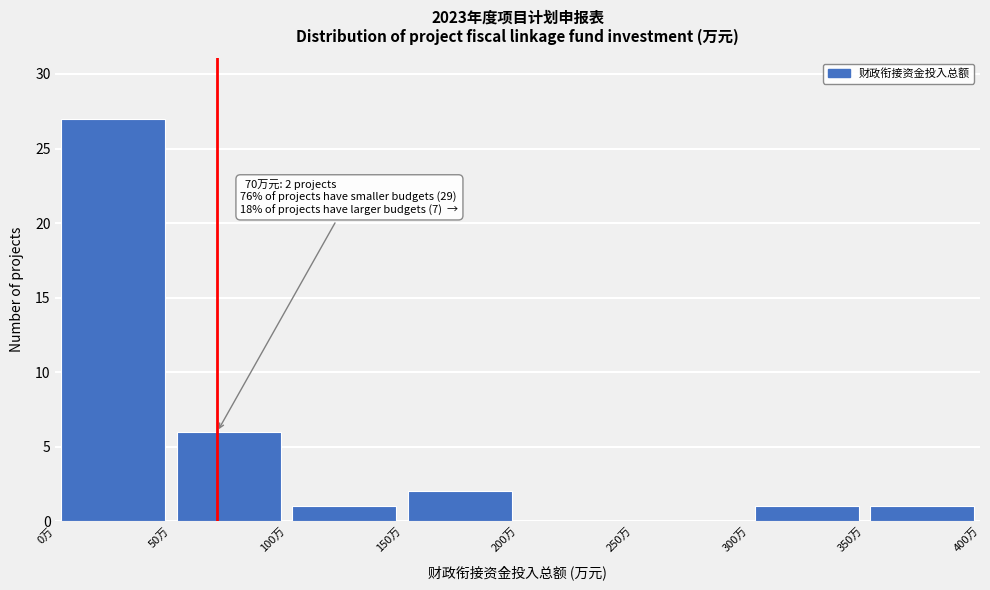

Over which range of the x-axis is the bar tallest?

0 to 50